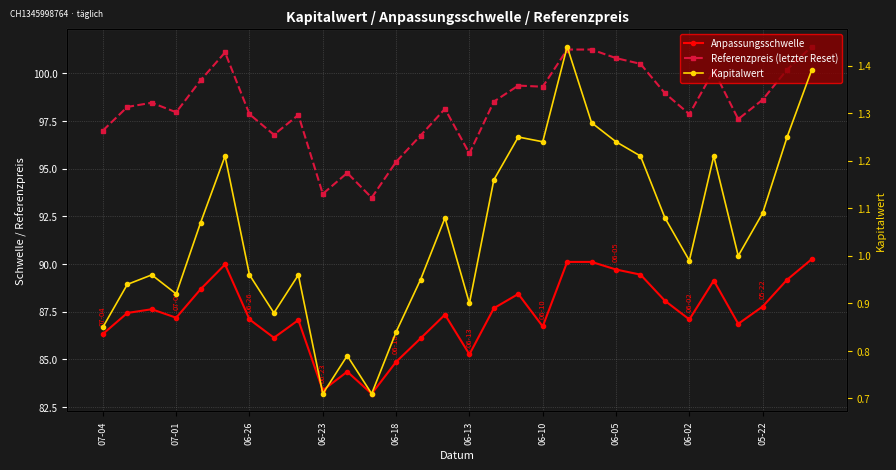

What is the minimum value for Kapitalwert?

0.7